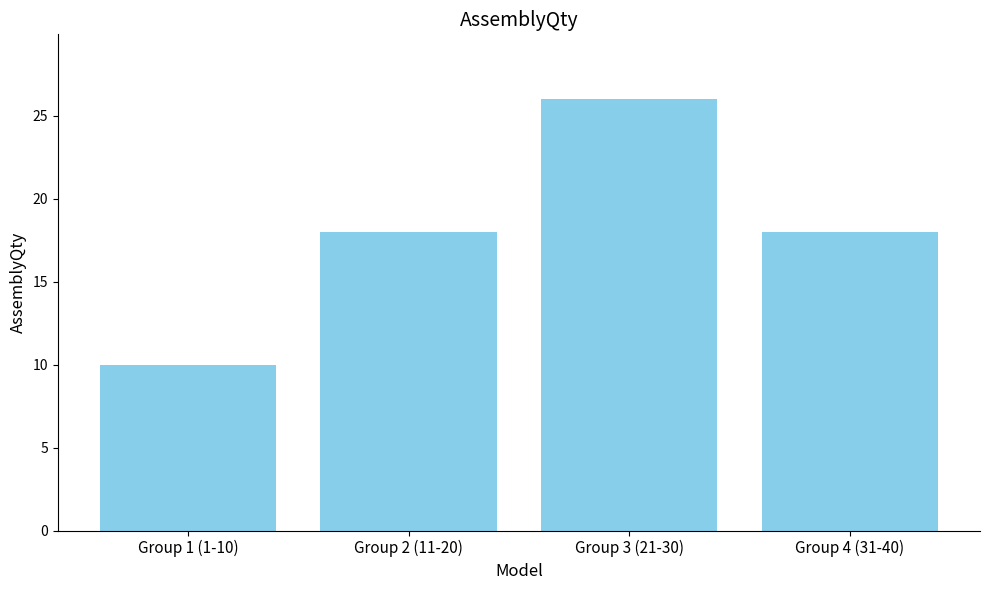

What is the sum of all values?

72